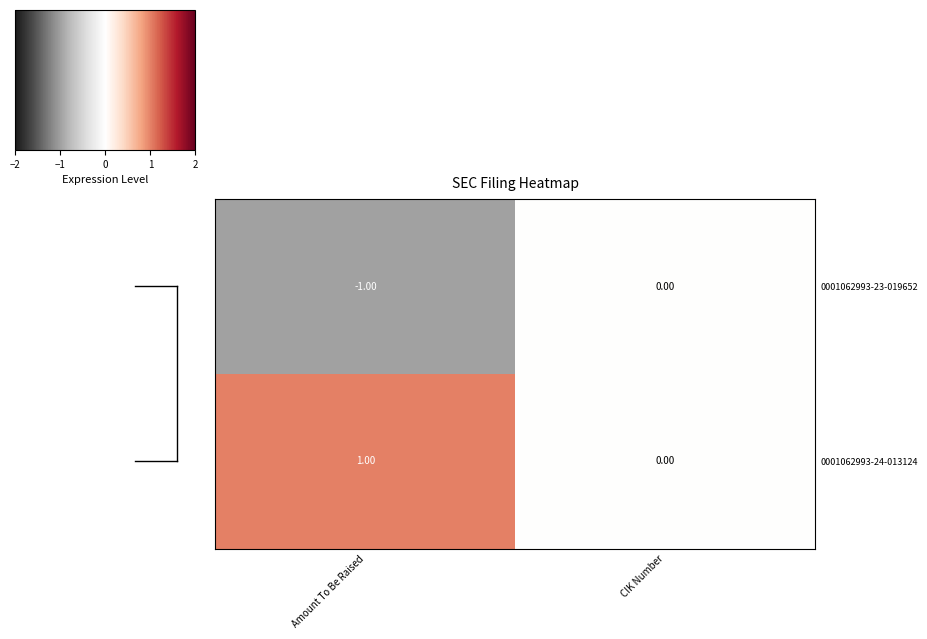

Where is 0001062993-23-019652 nearest to the value 0?

CIK Number